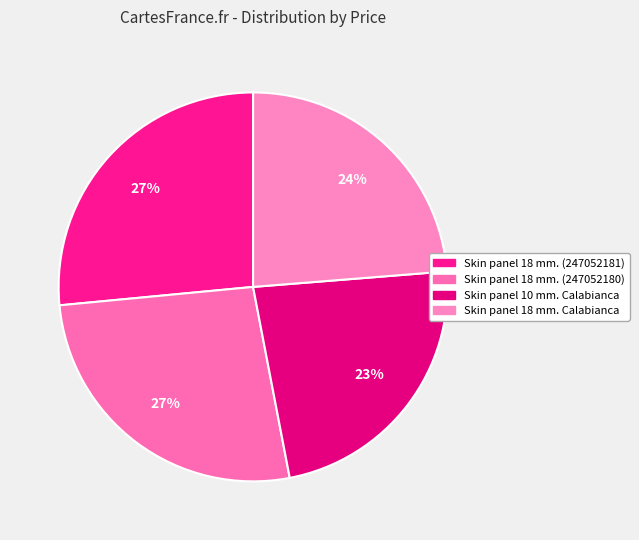

To the nearest percent, what is the difference between the Skin panel 18 mm. (247052181) and Skin panel 10 mm. Calabianca slice percentages?

3%